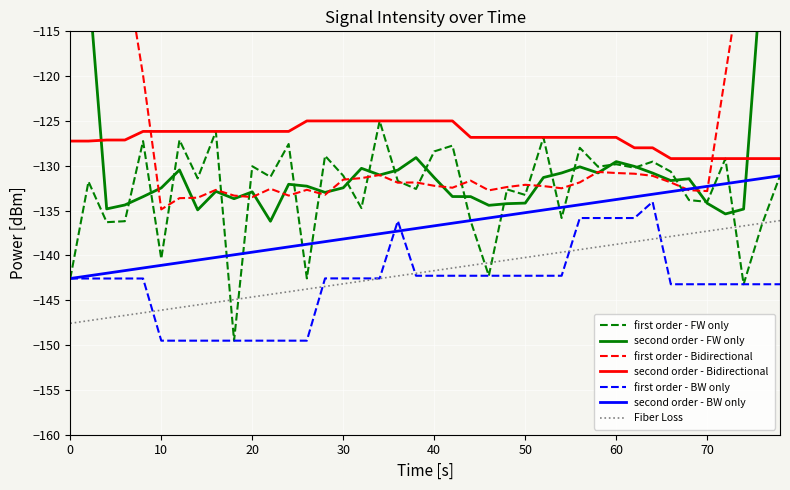

True or false: there are more than 1 points higher than both neighbors.

True